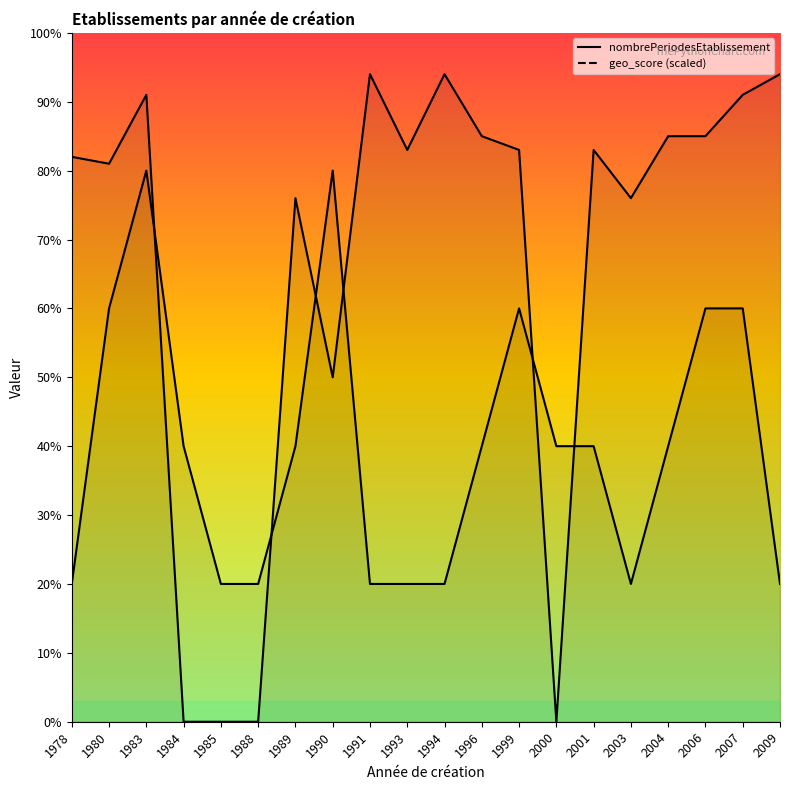

What is the sum of the nombrePeriodesEtablissement values at 1996 and 1980?

7.0